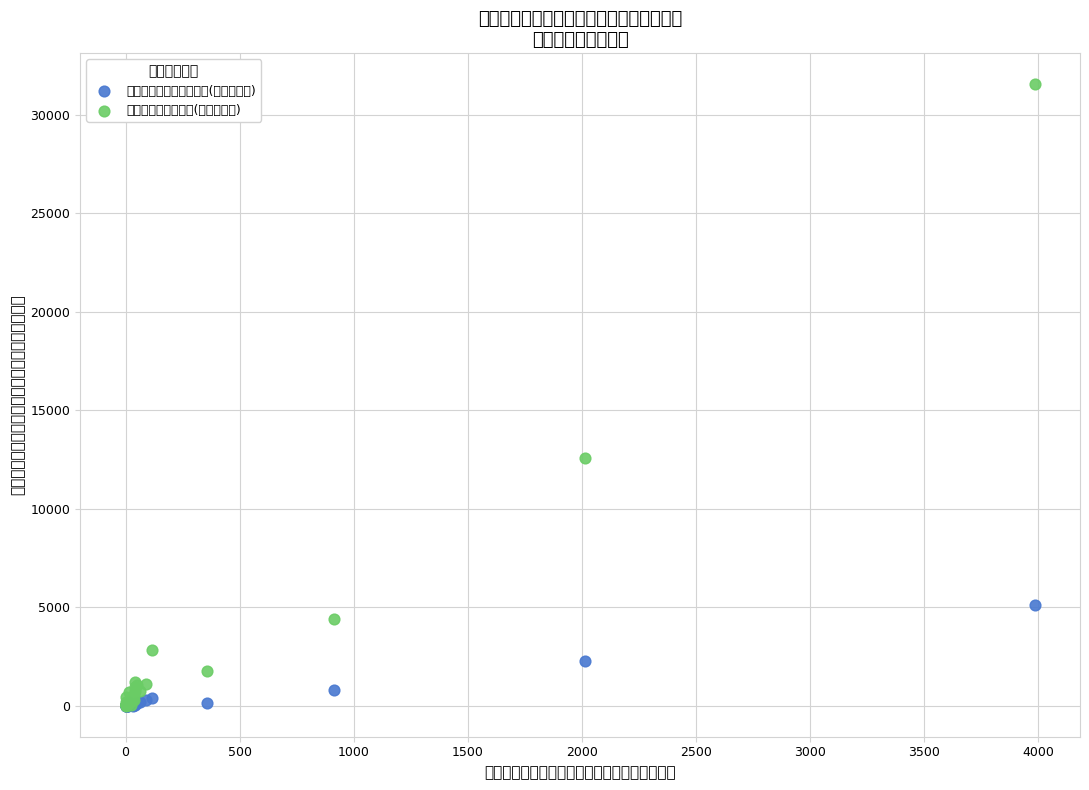

What are all the series names shown in the legend?

小規模多機能型居宅介護(介護給付計), 地域密着型通所介護(介護給付計)